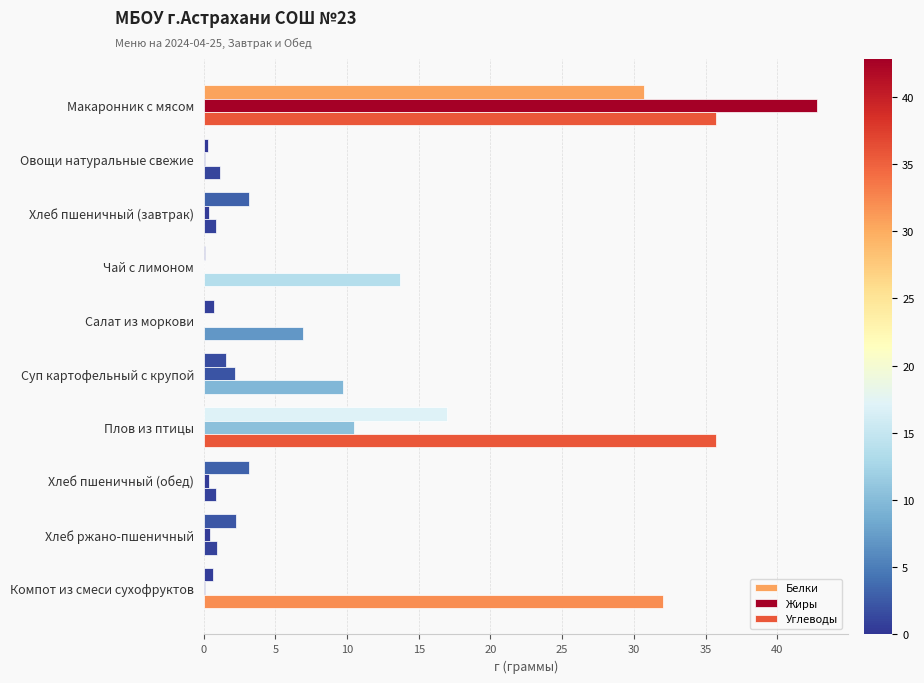

How many series are shown in this chart?

3